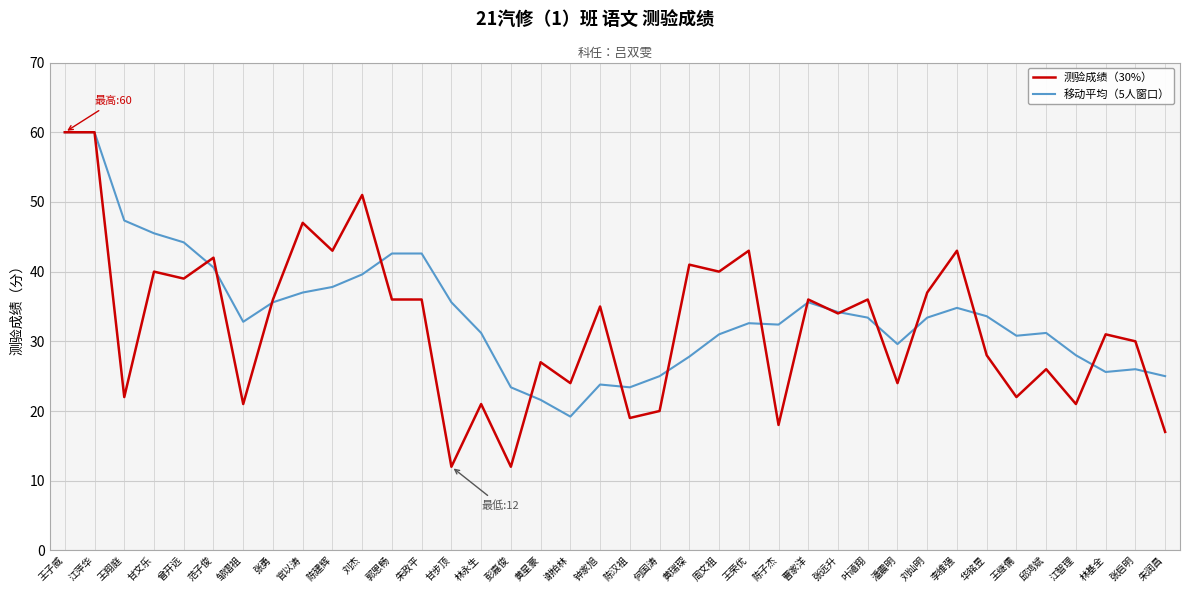

Which series has the largest total across all categories?

移动平均（5人窗口）